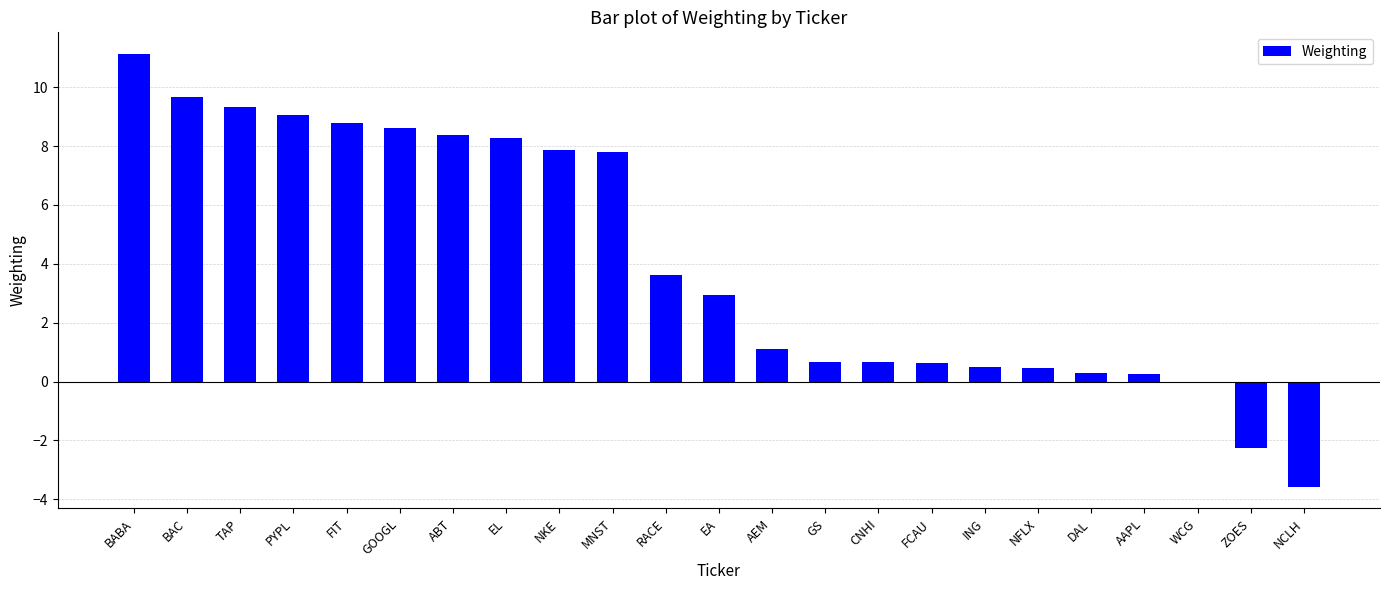

What is the sum of all values?

94.2